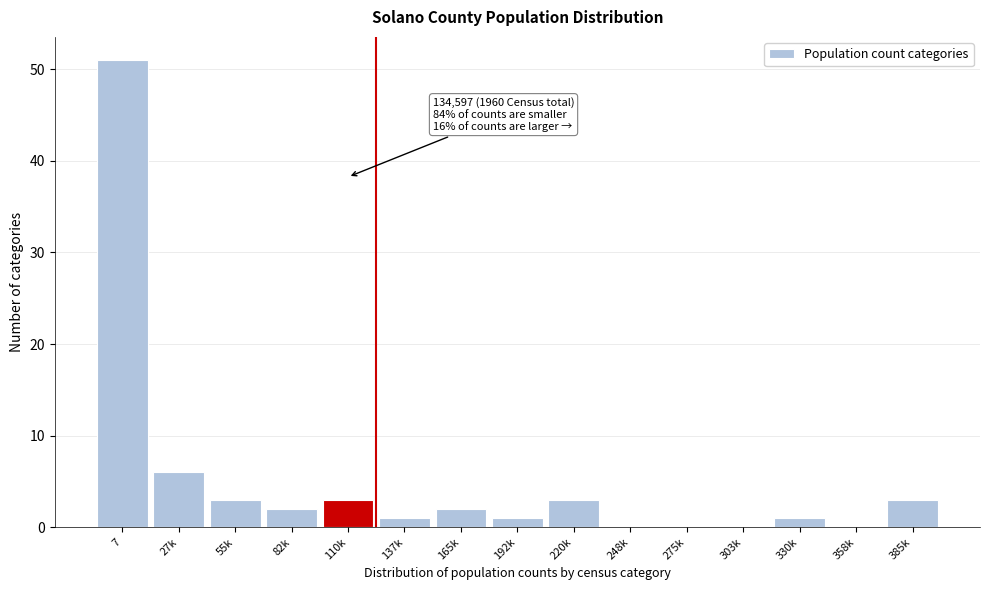

Reading left to right, extract all data points from this chart.

7=51	27k=6	55k=3	82k=2	110k=3	137k=1	165k=2	192k=1	220k=3	248k=0	275k=0	303k=0	330k=1	358k=0	385k=3